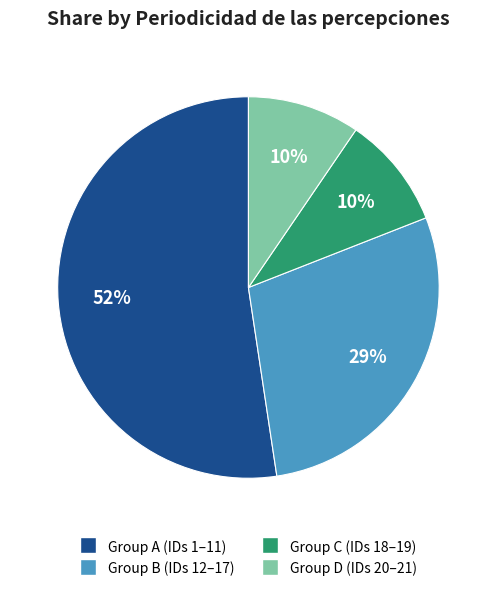

To the nearest percent, what is the average slice percentage?

25%